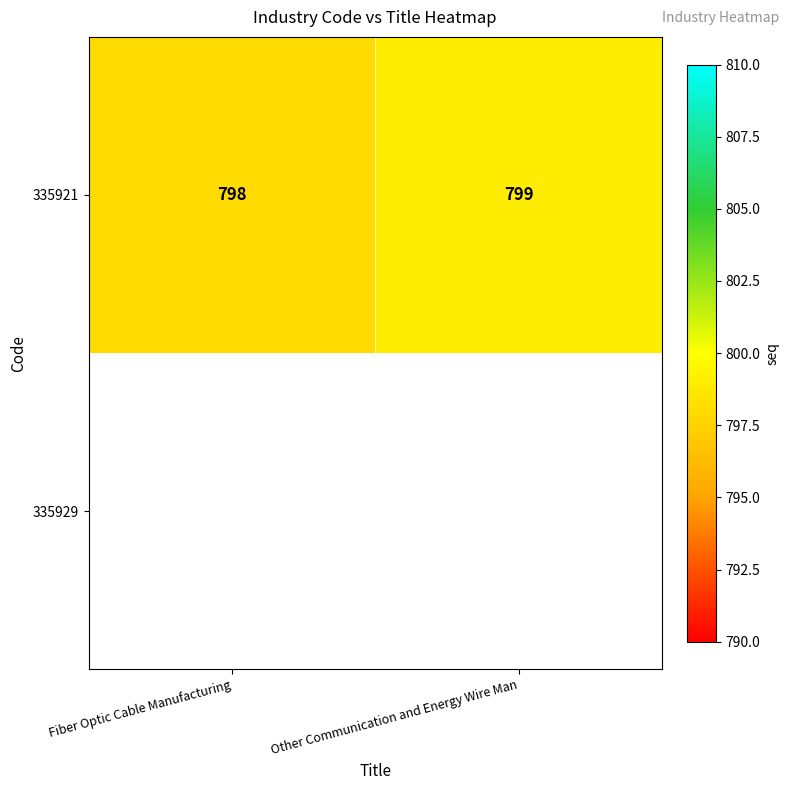

What is the maximum value shown in the chart?

799